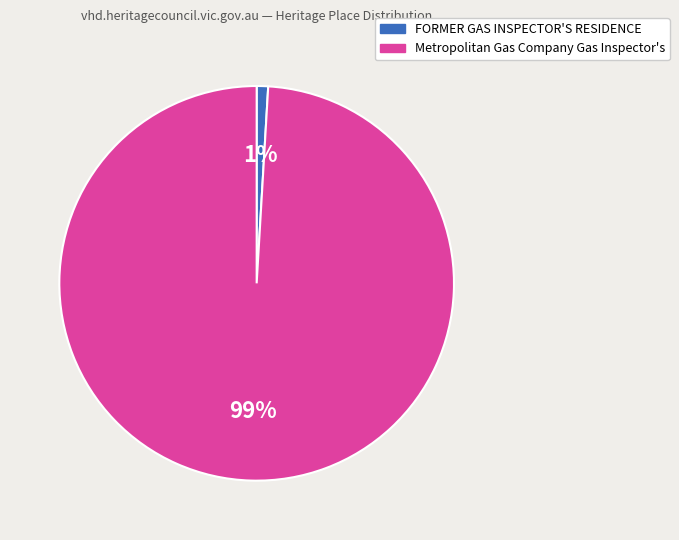

To the nearest percent, what percentage of the pie is Metropolitan Gas Company Gas Inspector's?

99%